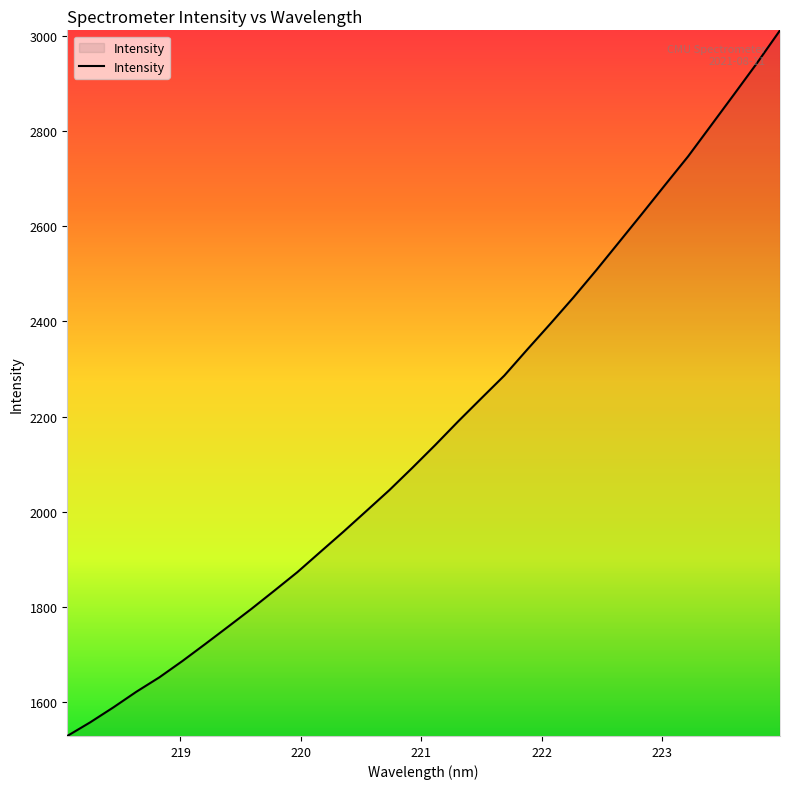

What is the greatest value displayed?

3012.6